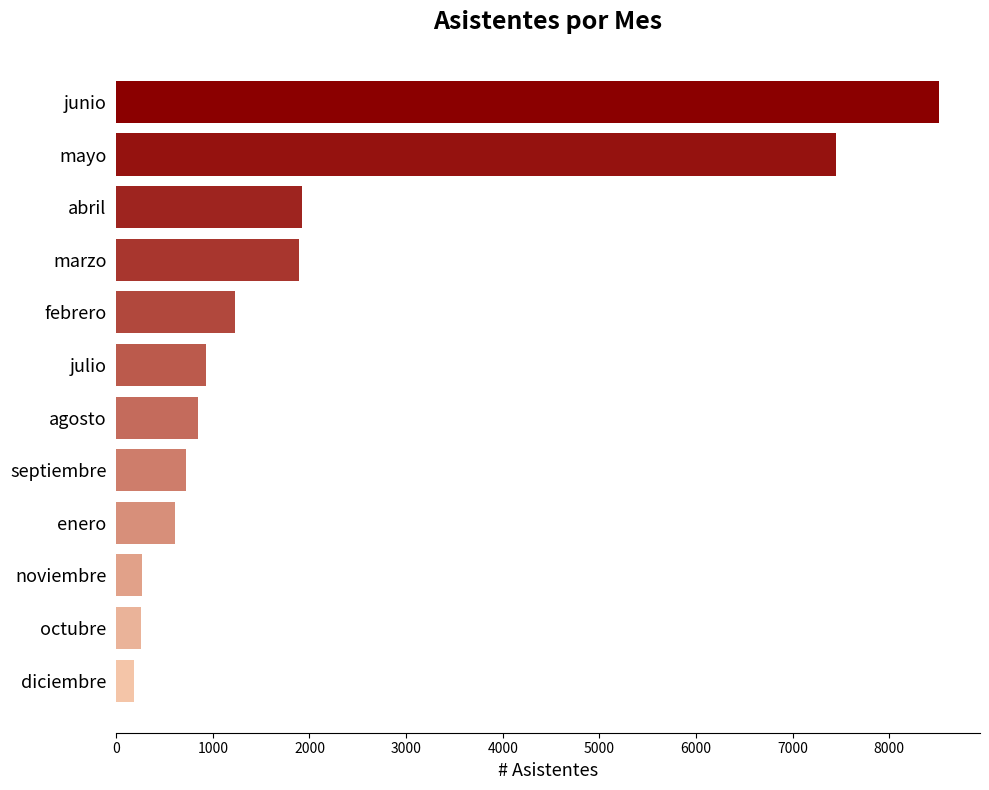

What is the label of the 9th bar from the top?

enero